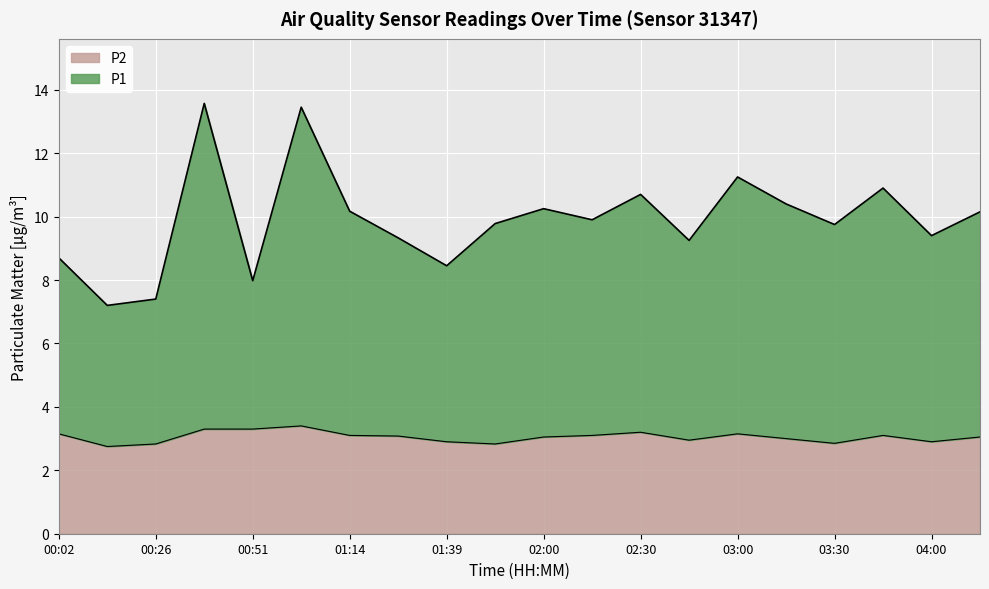

What are all the series names shown in the legend?

P2, P1